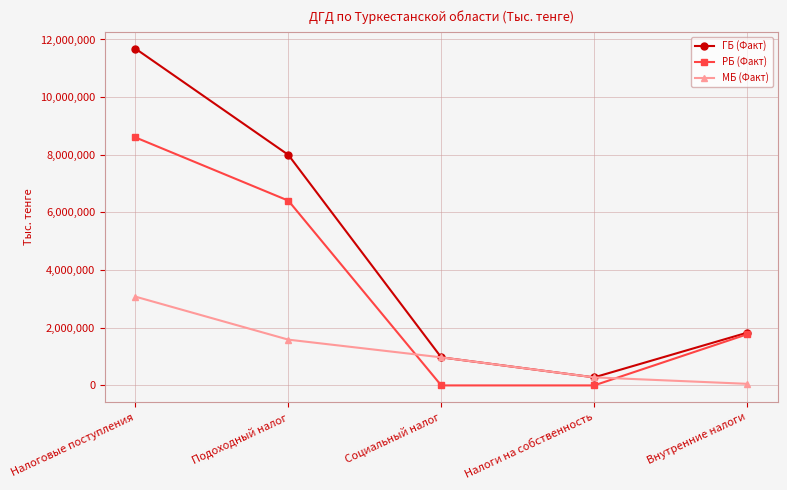

The value of РБ (Факт) at Налоги на собственность is -4317084. True or false?

False